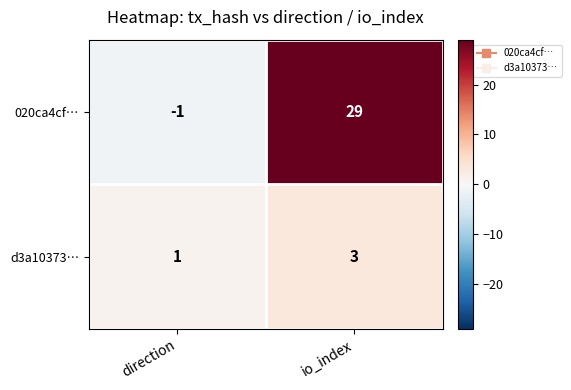

Which series has the largest range (max minus min)?

020ca4cf…